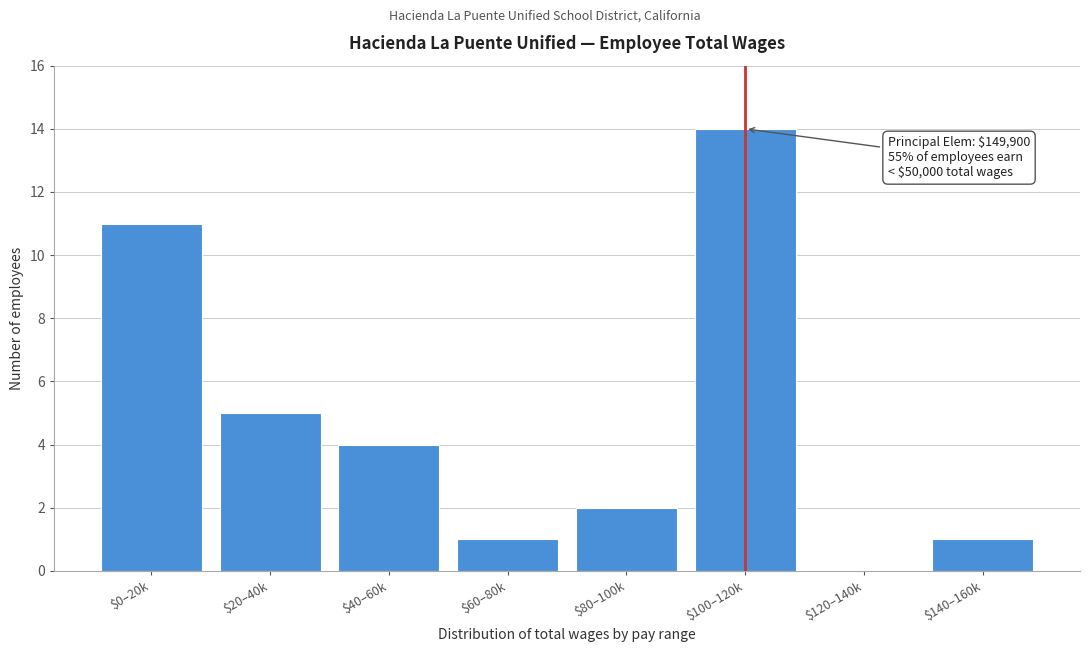

Where is the data nearest to the value 7?

$20–40k